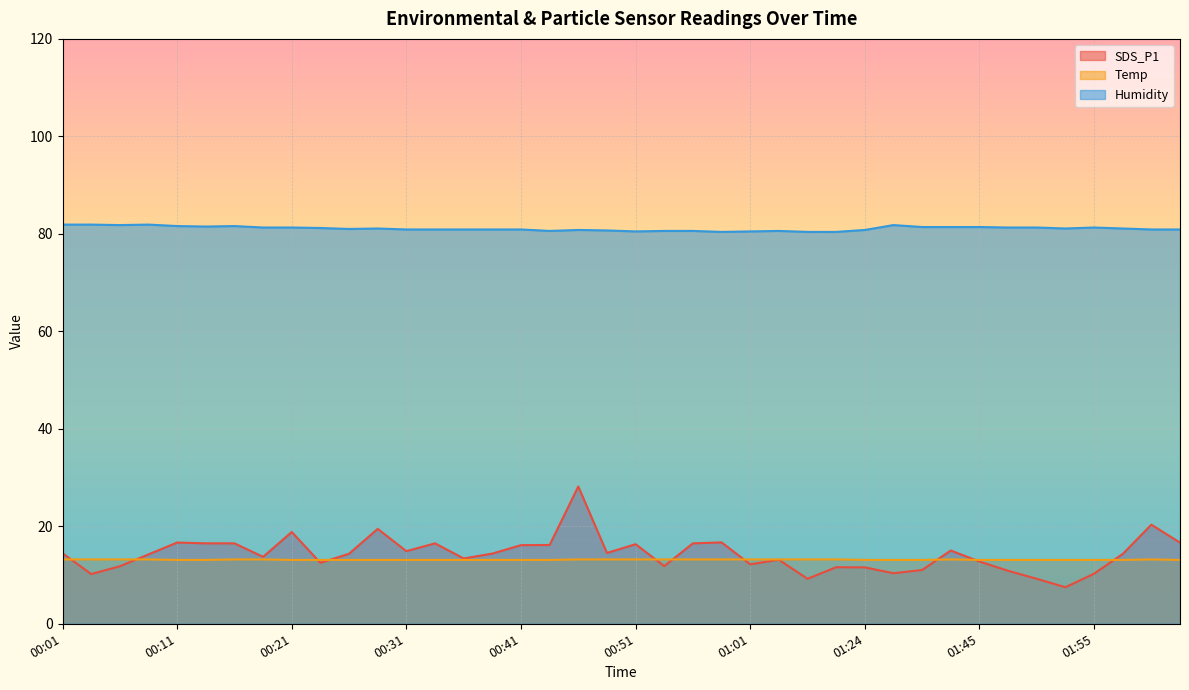

List the labels in order of Humidity value, largest first.

00:01, 00:03, 00:08, 00:06, 01:26, 00:11, 00:16, 00:13, 01:32, 01:34, 01:45, 00:19, 00:21, 01:47, 01:50, 01:55, 00:24, 00:29, 01:52, 01:57, 00:26, 00:31, 00:34, 00:36, 00:39, 00:41, 02:00, 02:03, 00:46, 01:24, 00:49, 00:44, 00:54, 00:56, 01:04, 00:51, 01:01, 00:59, 01:06, 01:21